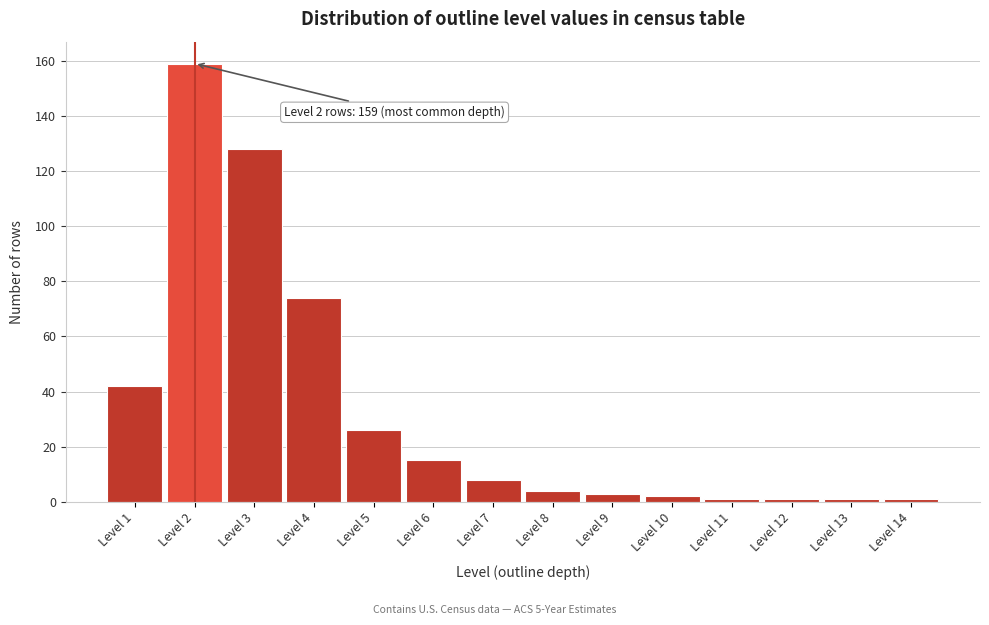

Reading right to left, what are all the values shown in this chart?

1	1	1	1	2	3	4	8	15	26	74	128	159	42